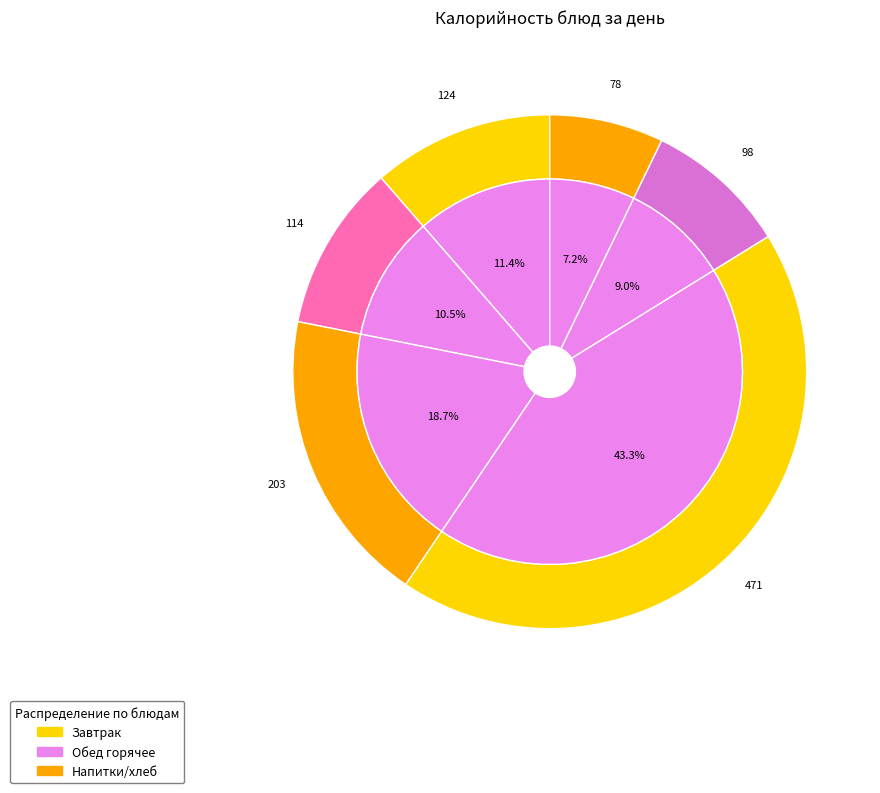

How many slices are in this pie chart?

6